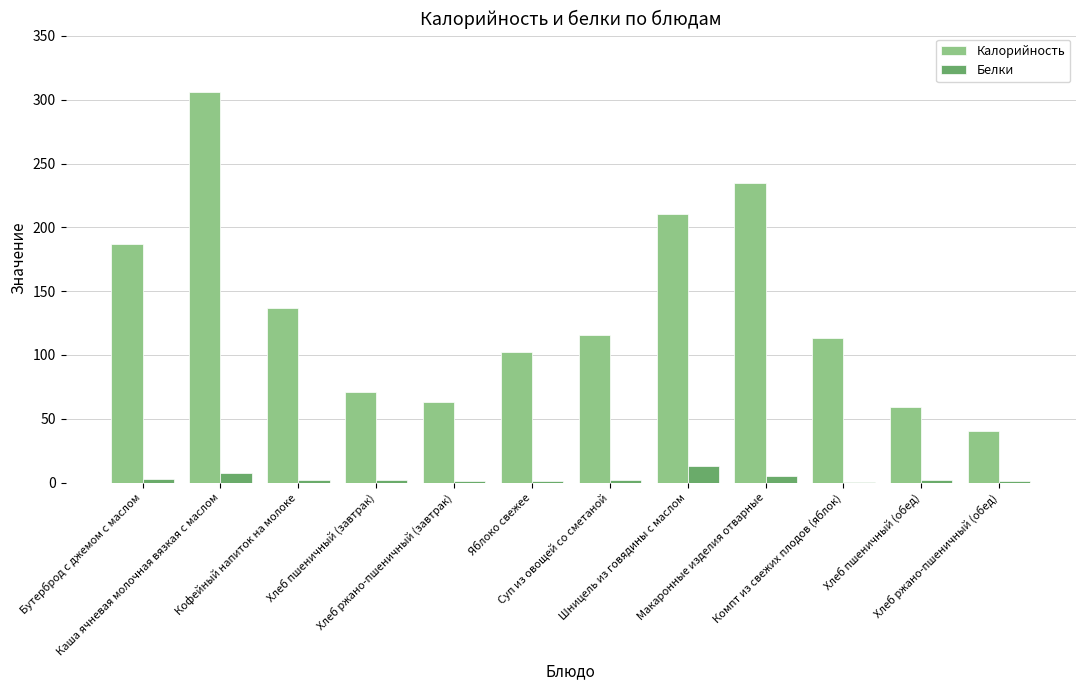

How many groups of bars are there?

12